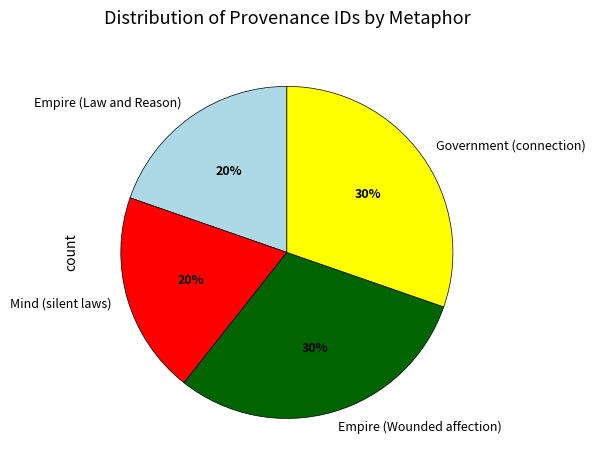

Does Empire (Wounded affection) represent more than half of the total?

No